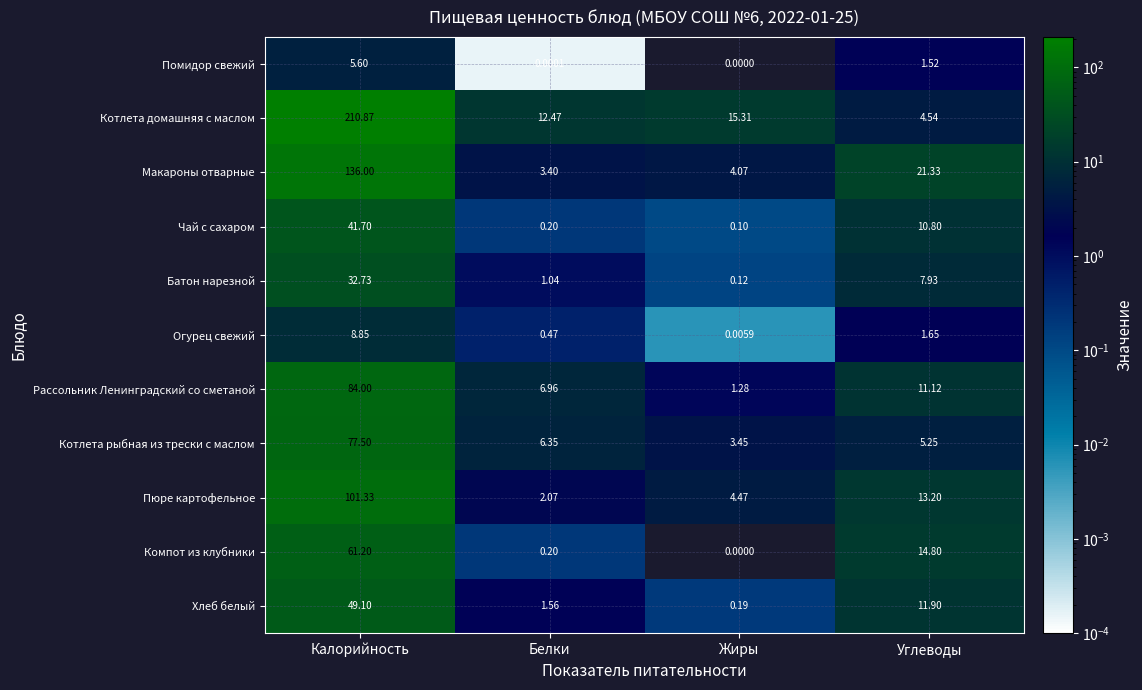

Where is Котлета домашняя с маслом nearest to the value 107?

Жиры